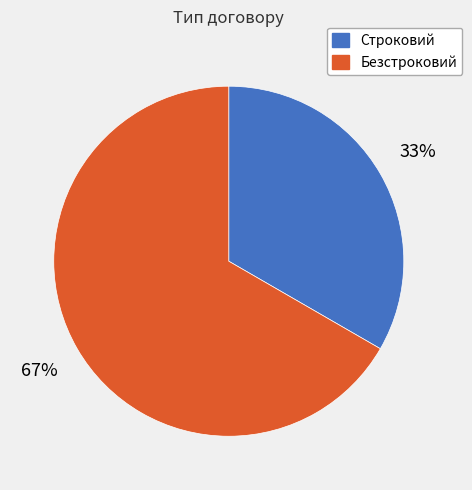

Is there any slice that represents more than half of the pie?

Yes